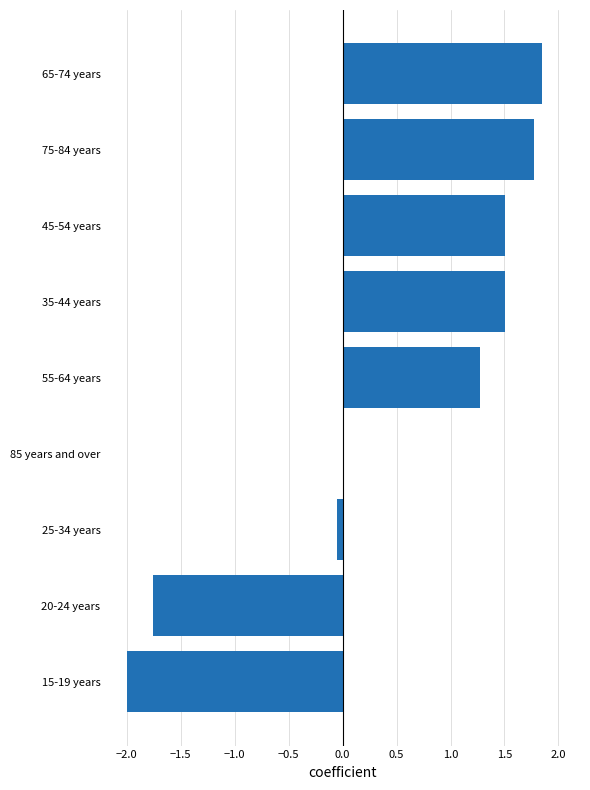

What value does the data have at 55-64 years?

1.3